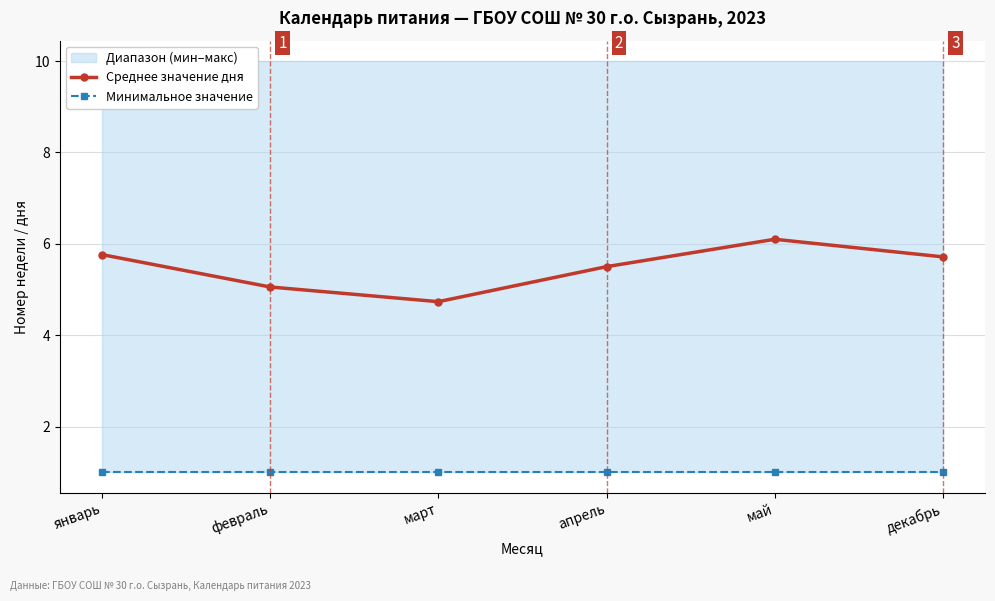

True or false: Среднее значение дня and Минимальное значение cross at least once.

False